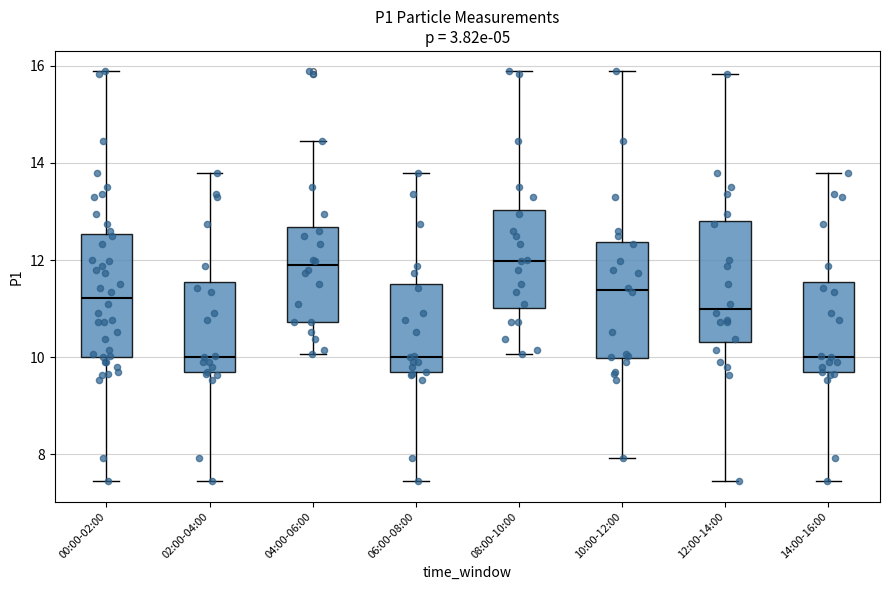

Reading left to right, transcribe this box plot: for each box, give where its median line is, the range the box spans, and where its two whiskers end, as read against the y-axis. The values are not printed on the chart, so give them approximately, as read against the axis.

00:00-02:00: median 11.2, box 10.0 to 12.6, whiskers 7.4 to 15.8
02:00-04:00: median 10.0, box 9.6 to 11.6, whiskers 7.4 to 13.8
04:00-06:00: median 11.8, box 10.8 to 12.6, whiskers 10.0 to 14.4
06:00-08:00: median 10.0, box 9.6 to 11.6, whiskers 7.4 to 13.8
08:00-10:00: median 12.0, box 11.0 to 13.0, whiskers 10.0 to 15.8
10:00-12:00: median 11.4, box 10.0 to 12.4, whiskers 8.0 to 15.8
12:00-14:00: median 11.0, box 10.4 to 12.8, whiskers 7.4 to 15.8
14:00-16:00: median 10.0, box 9.6 to 11.6, whiskers 7.4 to 13.8